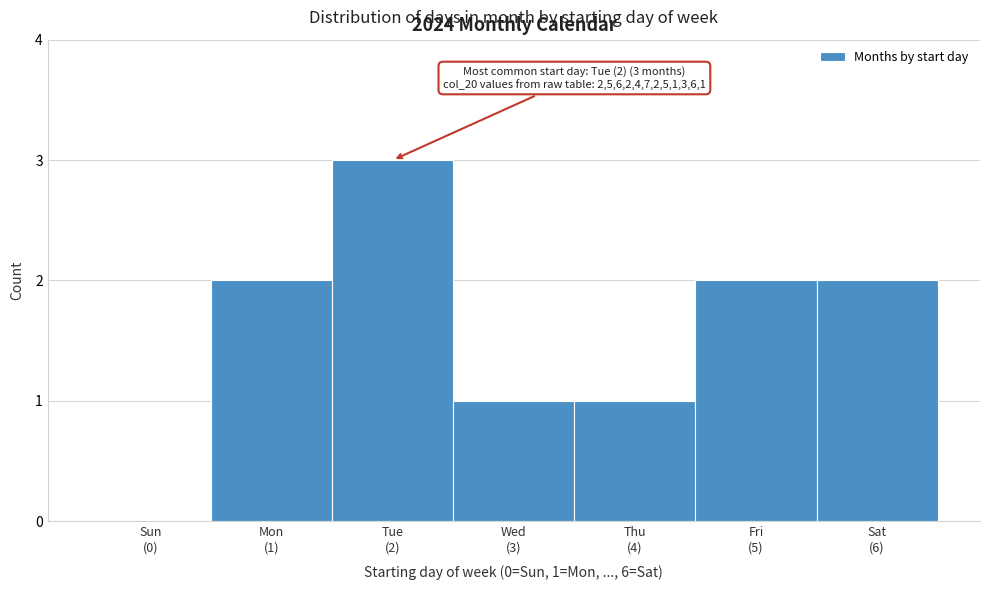

What is the maximum value shown in the chart?

3